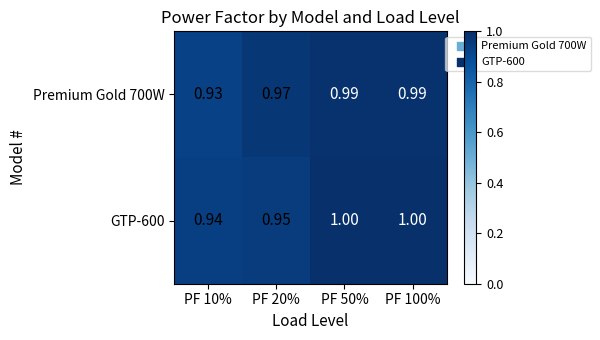

Is the value of Premium Gold 700W at PF 10% greater than the value of GTP-600 at PF 50%?

No